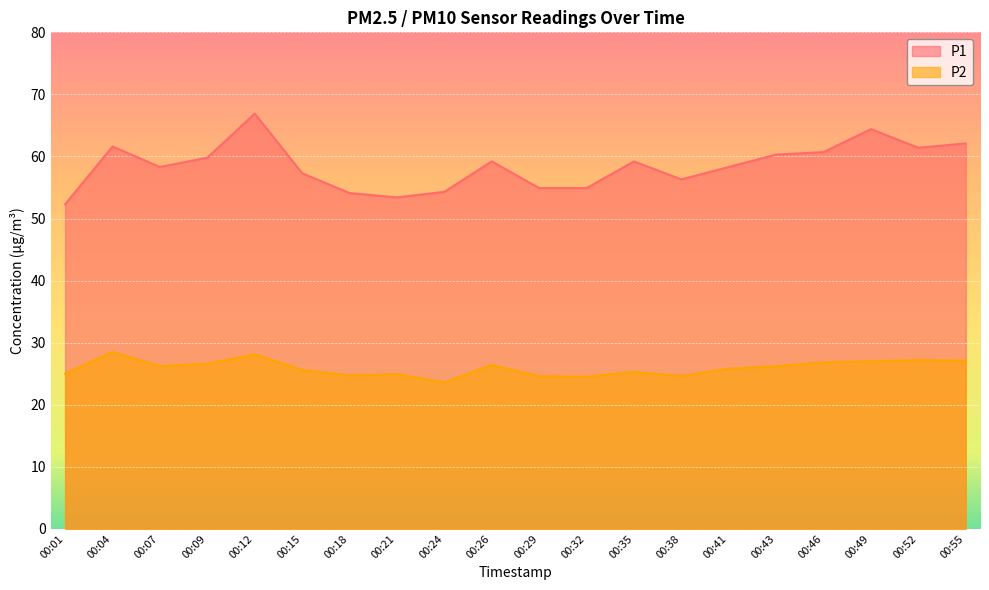

Between 00:01 and 00:35, which series saw the biggest shift?

P1